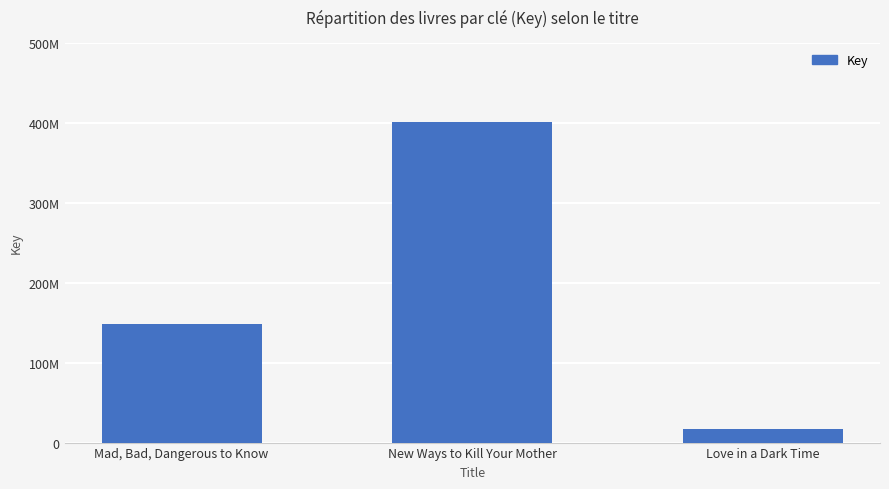

Reading right to left, transcribe all the data shown in this chart.

17459810	400713792	148567048